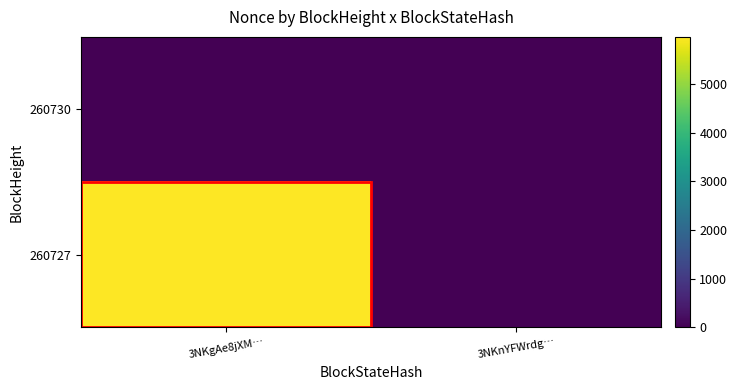

List the series in order of their peak value, highest first.

260727, 260730